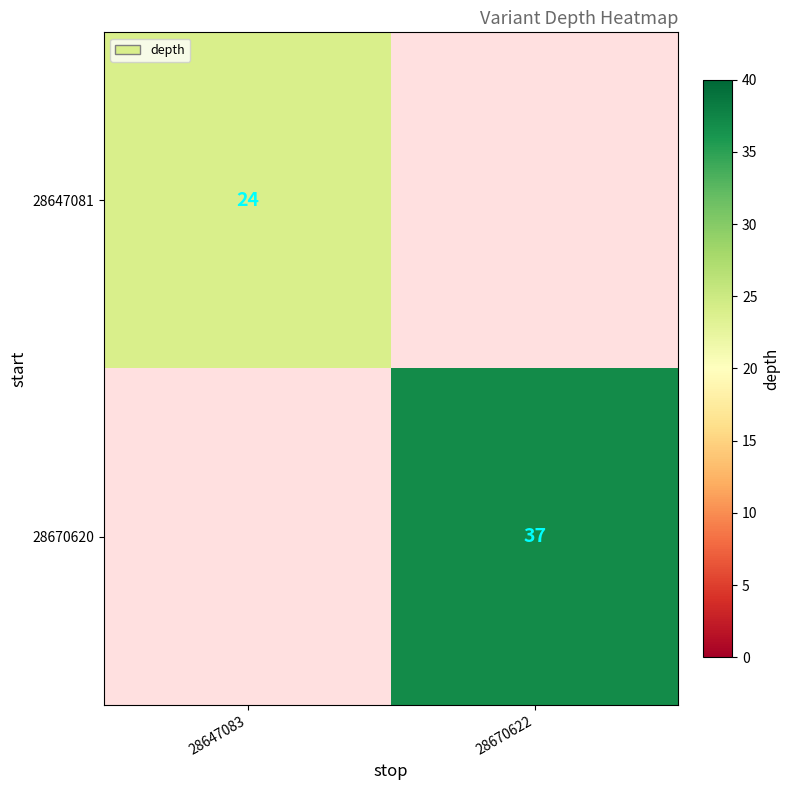

The value of 28670620 at 28670622 is 37. True or false?

True